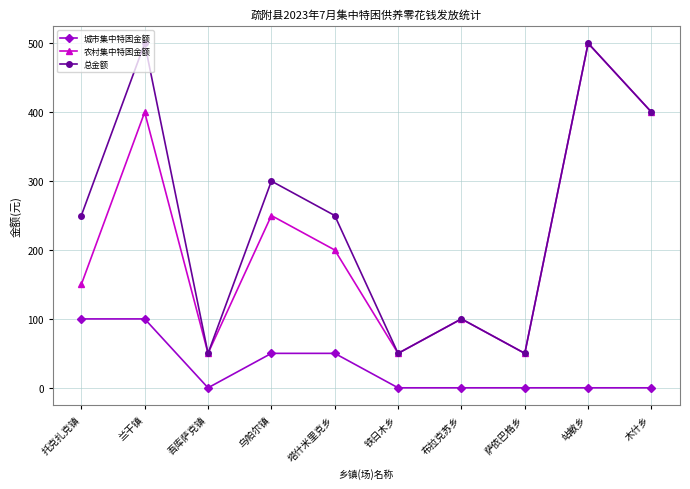

True or false: 城市集中特困金额 and 总金额 intersect in this chart.

False